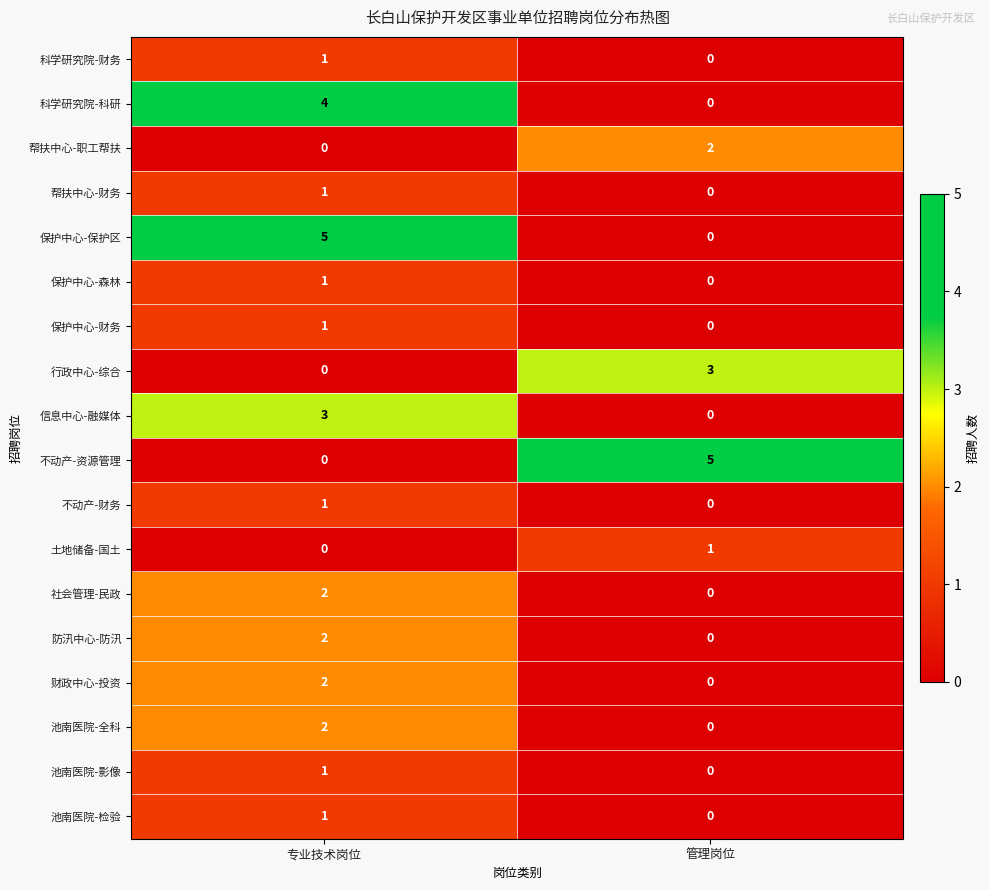

What is the difference between the highest and lowest values at 管理岗位?

5